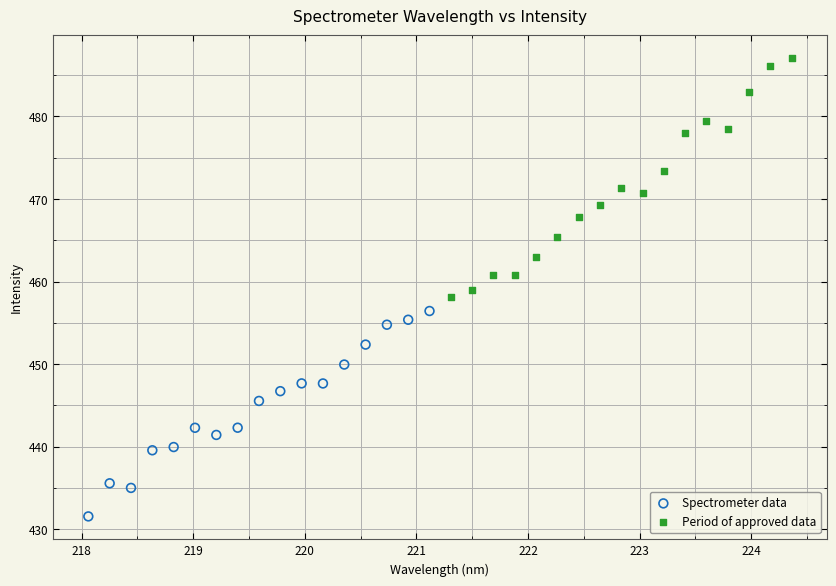

Which series contains the highest Y value?

Period of approved data